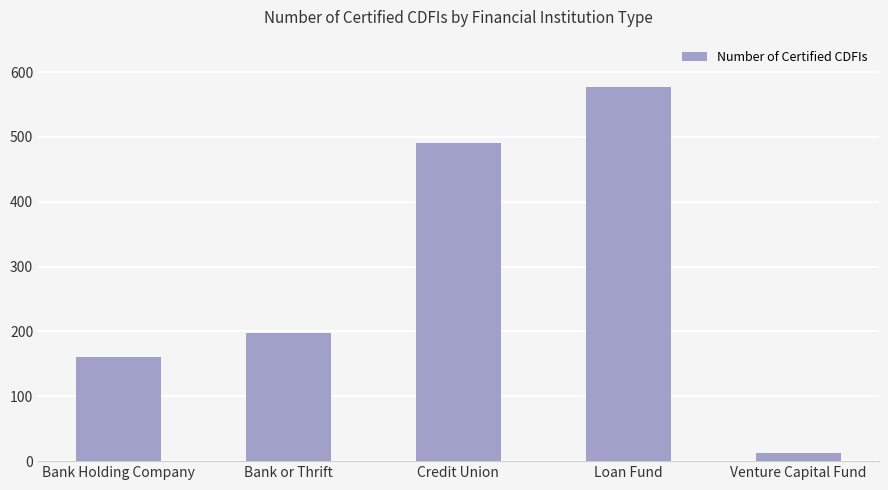

Are the bars grouped side by side (vs. stacked)?

No